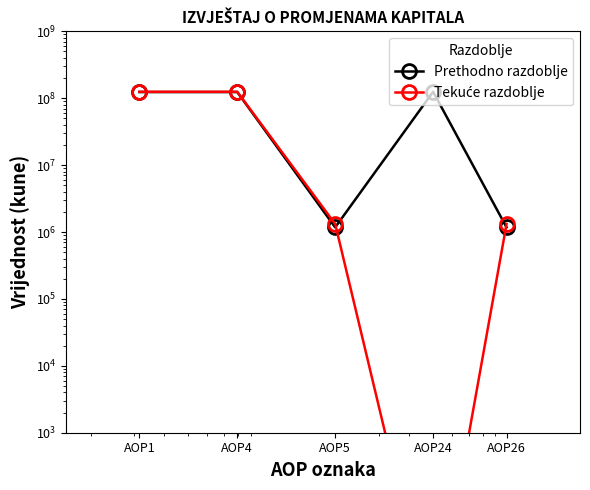

Rank the series by their maximum value, from highest to lowest.

Prethodno razdoblje, Tekuće razdoblje